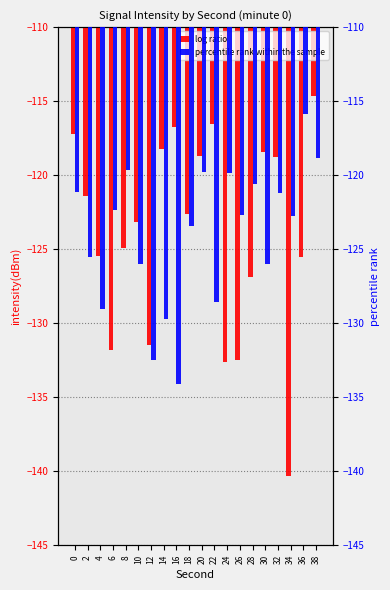

What are all the series names shown in the legend?

log ratio, percentile rank within the sample